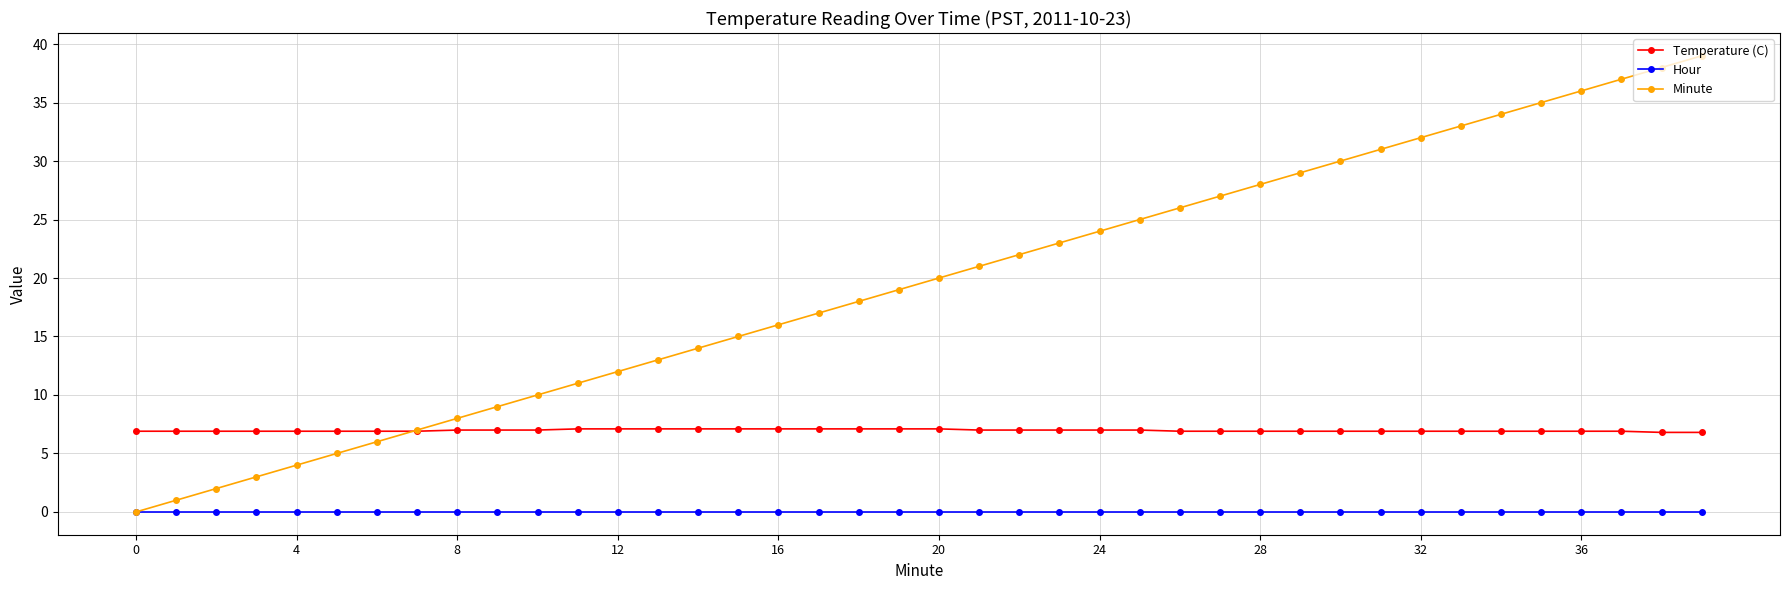

List the series in order of their overall mean, highest first.

Minute, Temperature (C), Hour